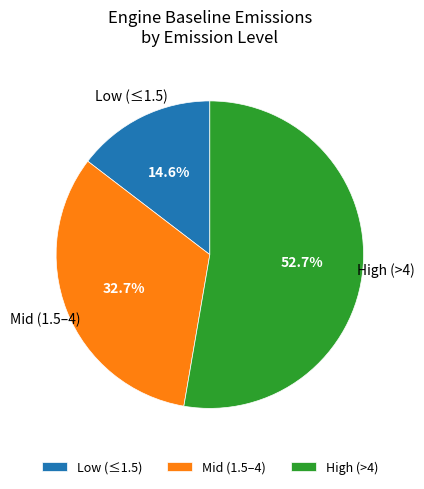

What is the majority slice?

High (>4)